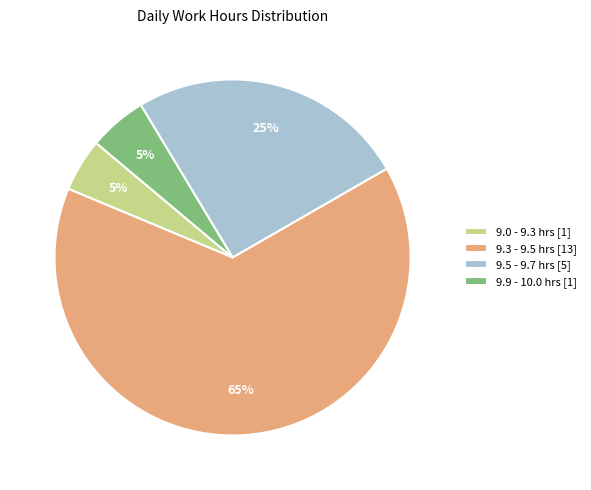

Count the number of slices in the pie.

4